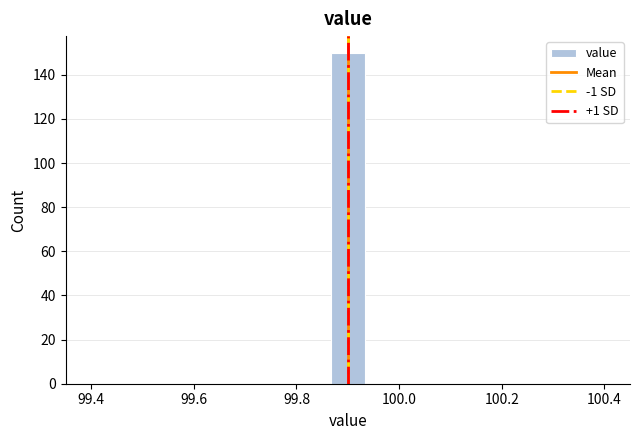

Read against the x-axis, roughly where is the centre of the tallest bar?

99.90